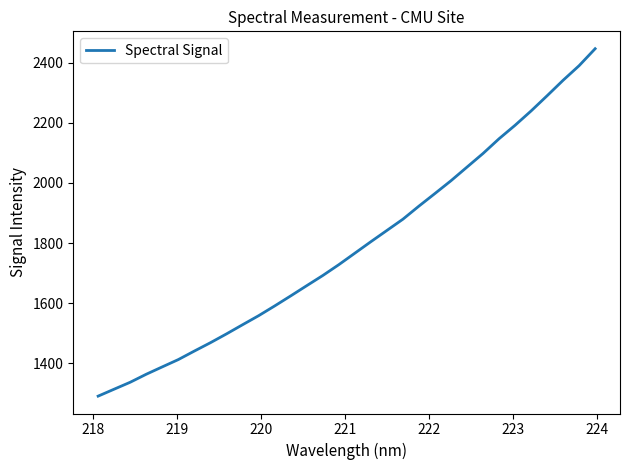

What is the greatest value displayed?

2446.8